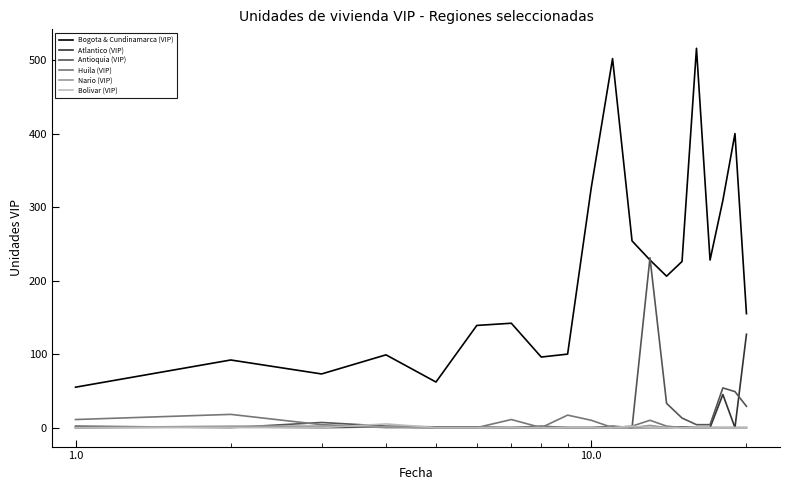

Which series has the largest range (max minus min)?

Bogota & Cundinamarca (VIP)